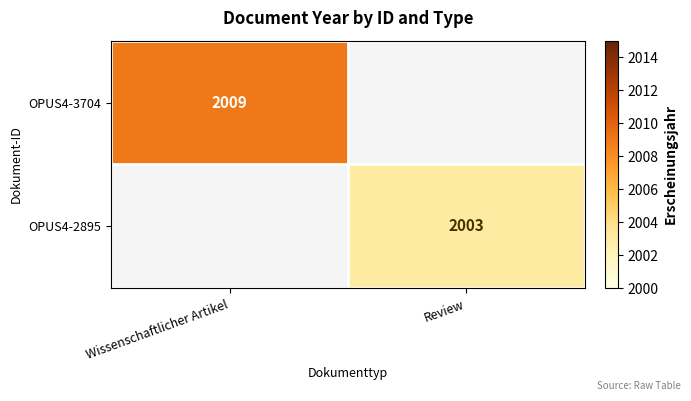

Between Review and Wissenschaftlicher Artikel, which is larger?

Wissenschaftlicher Artikel